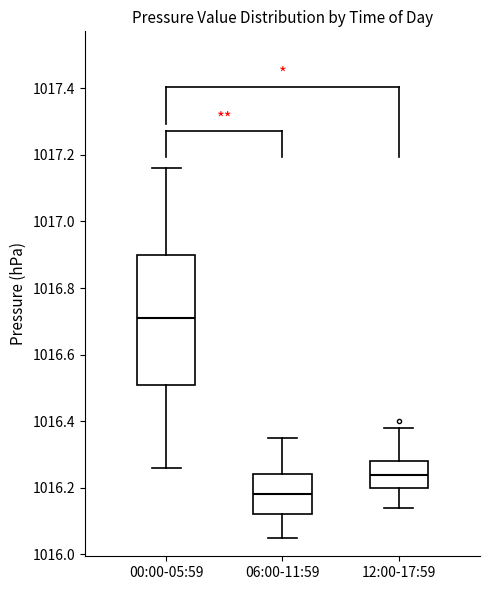

Where is the upper edge of the box for 06:00-11:59 on the y-axis? The values are not printed on the chart, so give them approximately, as read against the axis.

1016.24